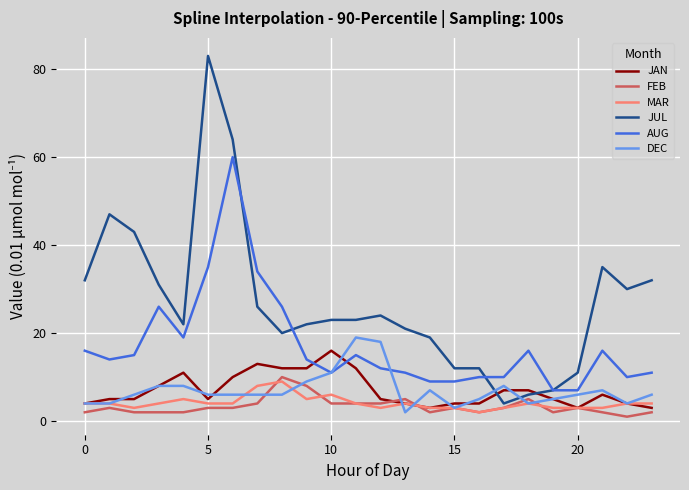

List the series in order of their peak value, lowest first.

MAR, FEB, JAN, DEC, AUG, JUL